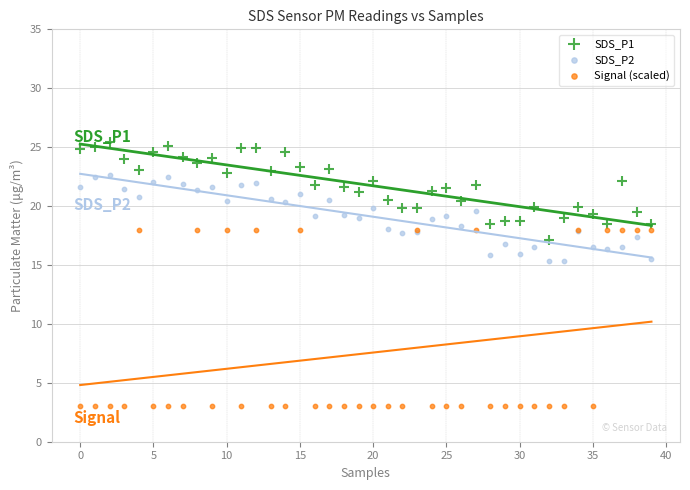

Which series contains the lowest Y value?

Signal (scaled)